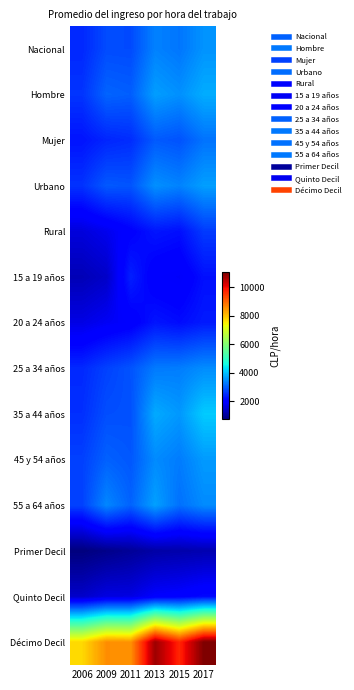

Reading left to right, transcribe all the data shown in this chart.

Nacional: 2006=2454.2	2009=2817.4	2011=2807.1	2013=3367.6	2015=3244.1	2017=3546.3
Hombre: 2006=2582.3	2009=3065.3	2011=3009.3	2013=3650.4	2015=3512.7	2017=3797.6
Mujer: 2006=2246.3	2009=2430.0	2011=2504.1	2013=2967.2	2015=2888.0	2017=3217.8
Urbano: 2006=2562.2	2009=2953.6	2011=2908.7	2013=3509.4	2015=3378.2	2017=3659.3
Rural: 2006=1604.1	2009=1762.7	2011=2023.9	2013=2268.6	2015=2196.9	2017=2647.1
15 a 19 años: 2006=1266.1	2009=1426.2	2011=2369.6	2013=1937.2	2015=1873.7	2017=2199.3
20 a 24 años: 2006=1680.8	2009=1829.0	2011=1947.3	2013=2263.4	2015=2164.0	2017=2317.2
25 a 34 años: 2006=2461.4	2009=2716.8	2011=2899.1	2013=3291.7	2015=3321.2	2017=3477.5
35 a 44 años: 2006=2529.6	2009=2844.7	2011=2870.8	2013=3774.5	2015=3589.1	2017=4106.9
45 y 54 años: 2006=2707.4	2009=3037.4	2011=2938.6	2013=3457.9	2015=3307.9	2017=3616.2
55 a 64 años: 2006=2718.1	2009=3420.8	2011=3053.2	2013=3676.3	2015=3196.1	2017=3460.0
Primer Decil: 2006=760.5	2009=872.7	2011=995.7	2013=1123.8	2015=1169.3	2017=1210.0
Quinto Decil: 2006=1433.8	2009=1651.0	2011=1661.2	2013=1925.6	2015=1990.4	2017=2131.5
Décimo Decil: 2006=7751.7	2009=8563.2	2011=8519.5	2013=10778.5	2015=9712.2	2017=11048.4